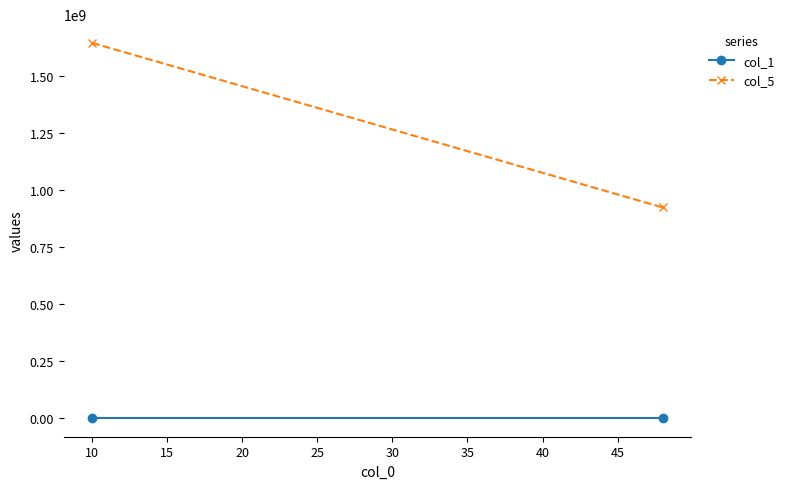

What are all the series names shown in the legend?

col_1, col_5